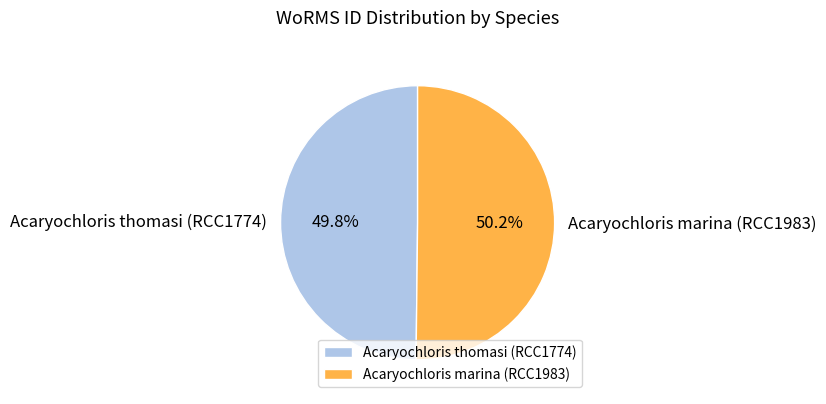

What percentage is the Acaryochloris marina (RCC1983) slice, to the nearest percent?

50%